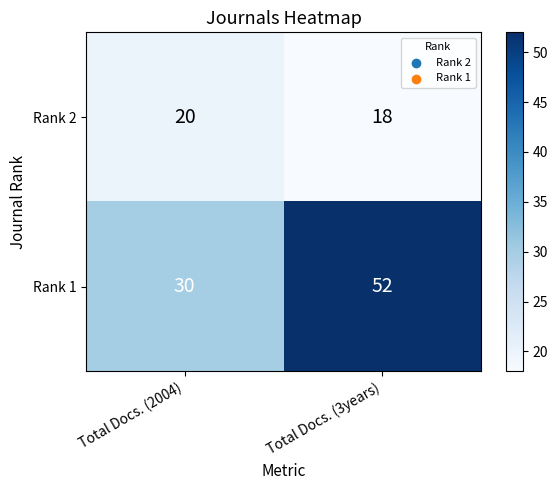

What is the difference between the highest and lowest values at Total Docs. (3years)?

34